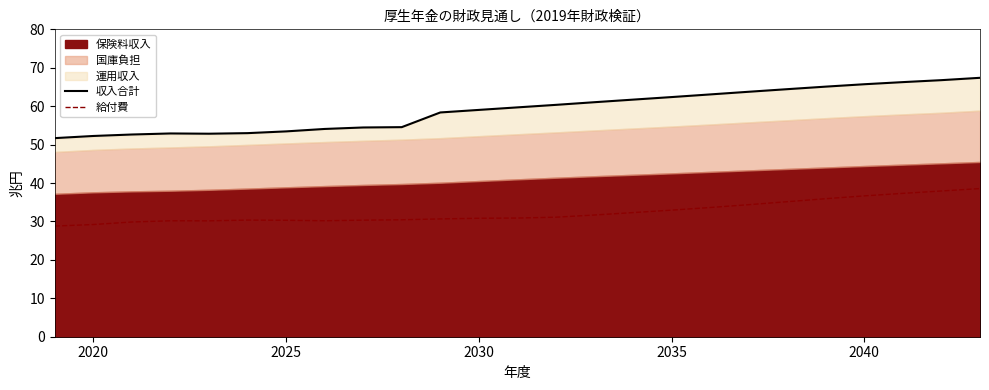

What is the lowest value of the 給付費 series?

28.8